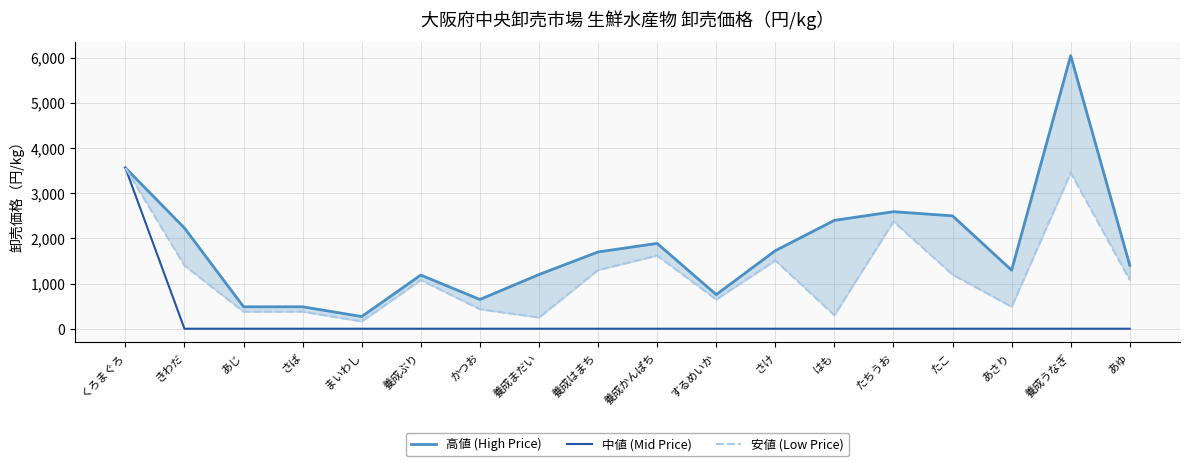

In 高値 (High Price), how many points are higher than both neighbors (excluding endpoints)?

4